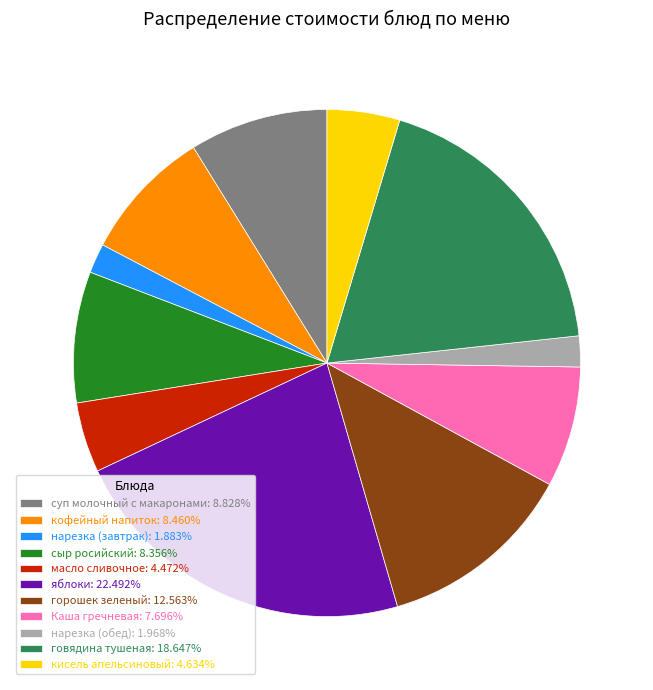

What is the ratio of the value at Каша гречневая to the value at нарезка (завтрак)?

4.1